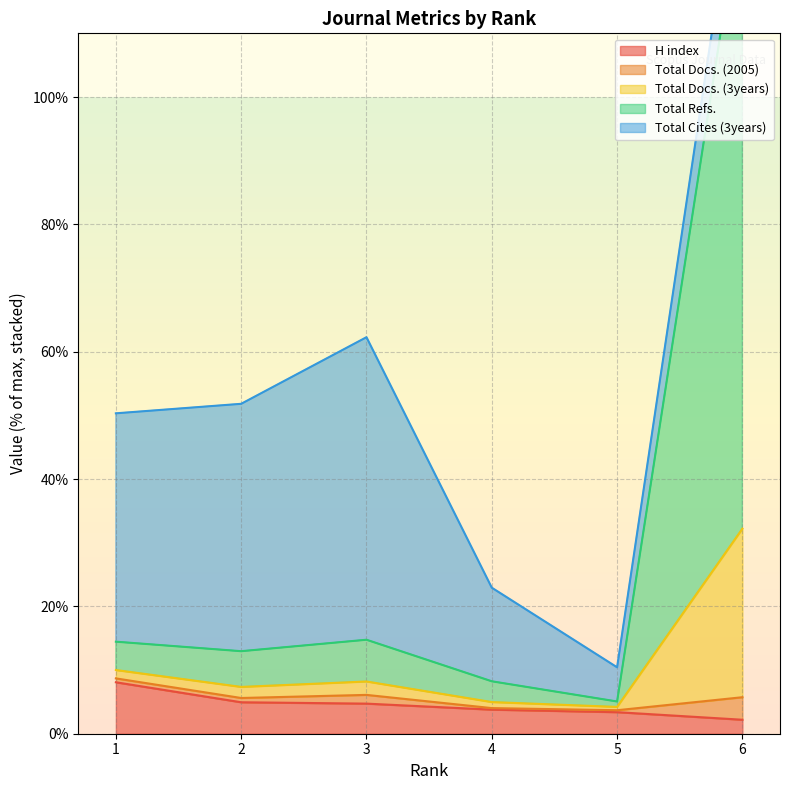

What is the difference between the second highest and second lowest values in the Total Refs. series?

5.0